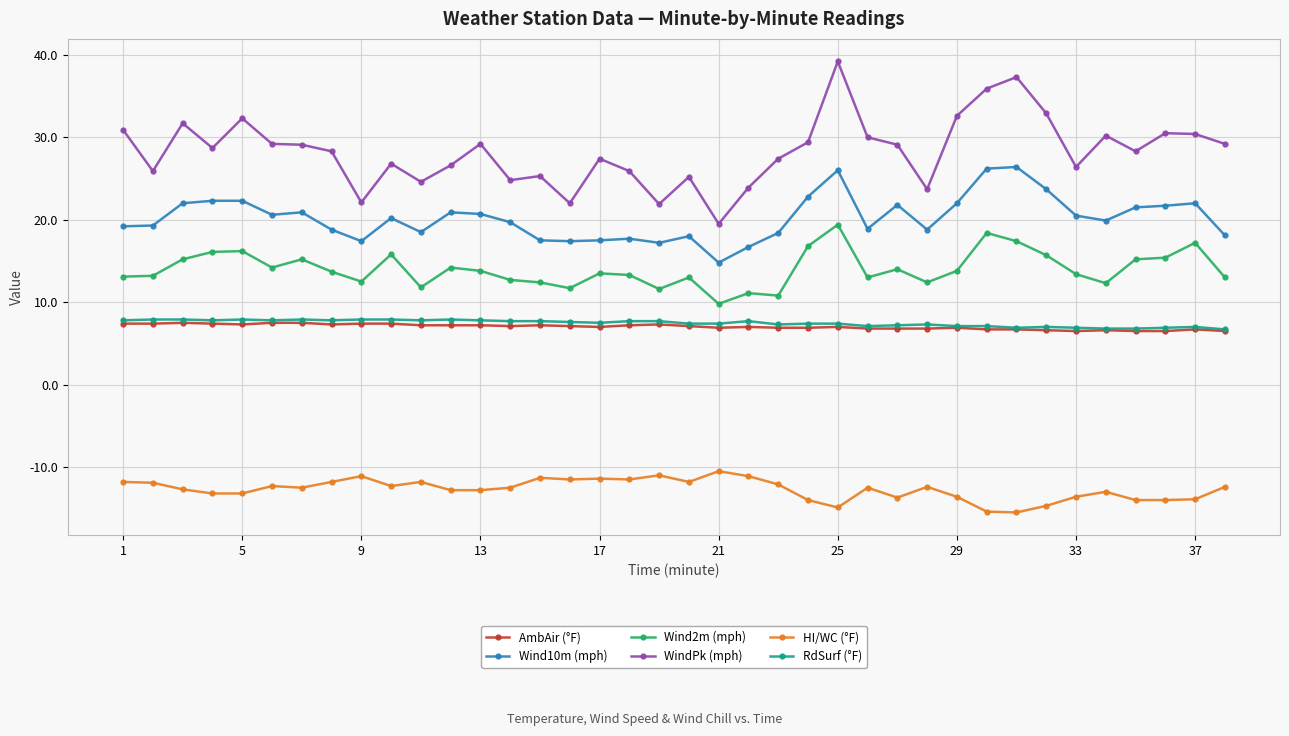

Which series has the largest range (max minus min)?

WindPk (mph)